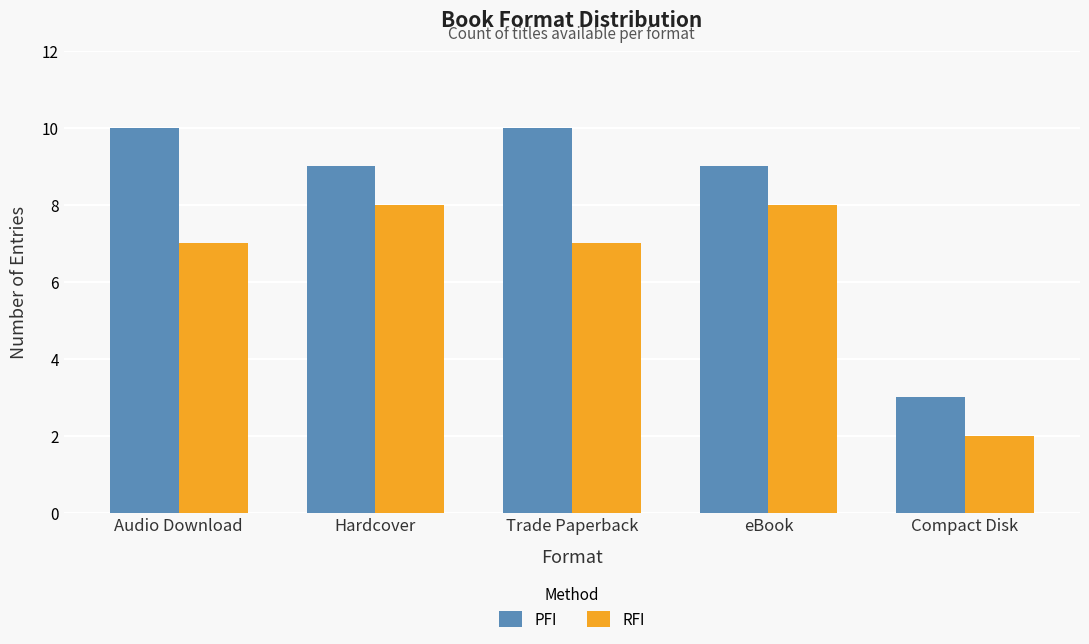

The value of PFI at Trade Paperback is 10. True or false?

True